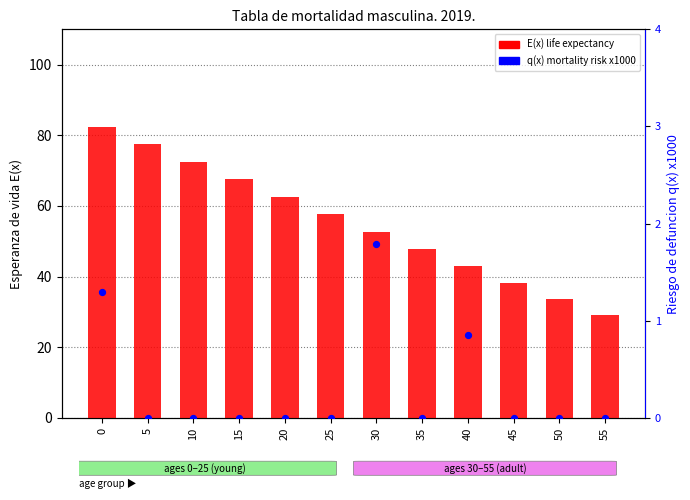

What are all the series names shown in the legend?

E(x) life expectancy, q(x) mortality risk x1000